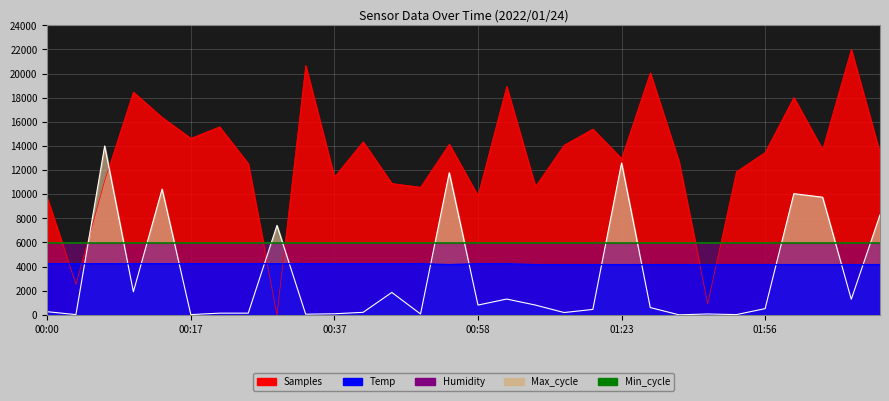

Which series ends up on top after the final intersection of Samples and Temp?

Samples